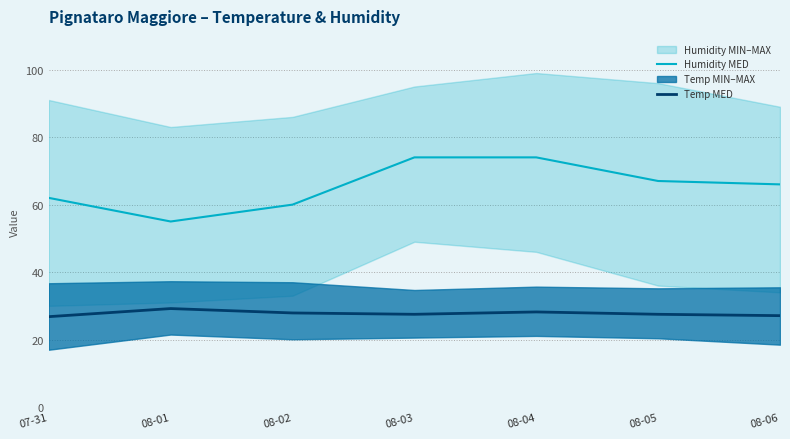

True or false: Temp MED and Humidity MED intersect in this chart.

False